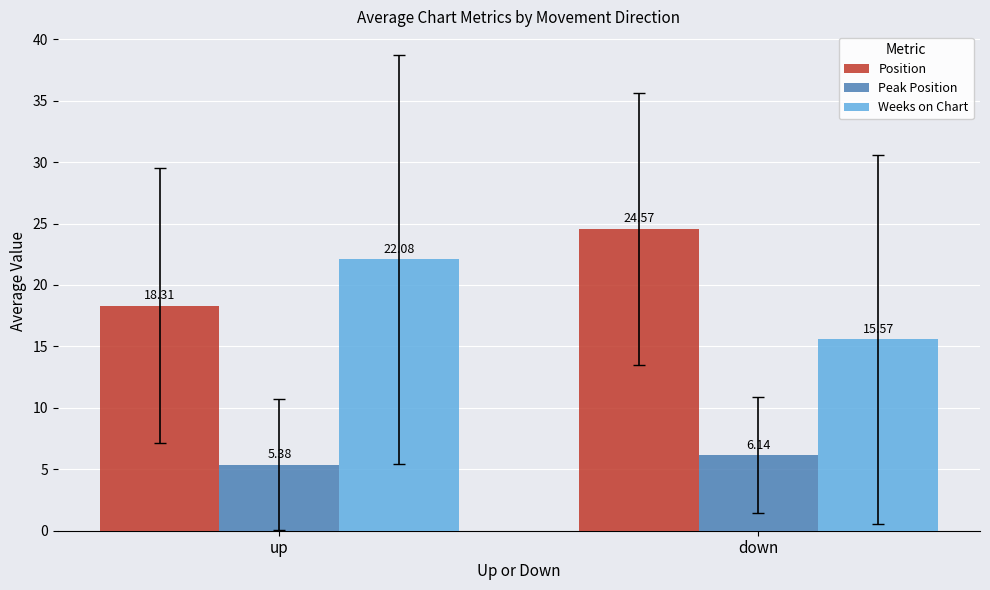

What is the difference between the maximum and minimum values in the Position series?

6.3